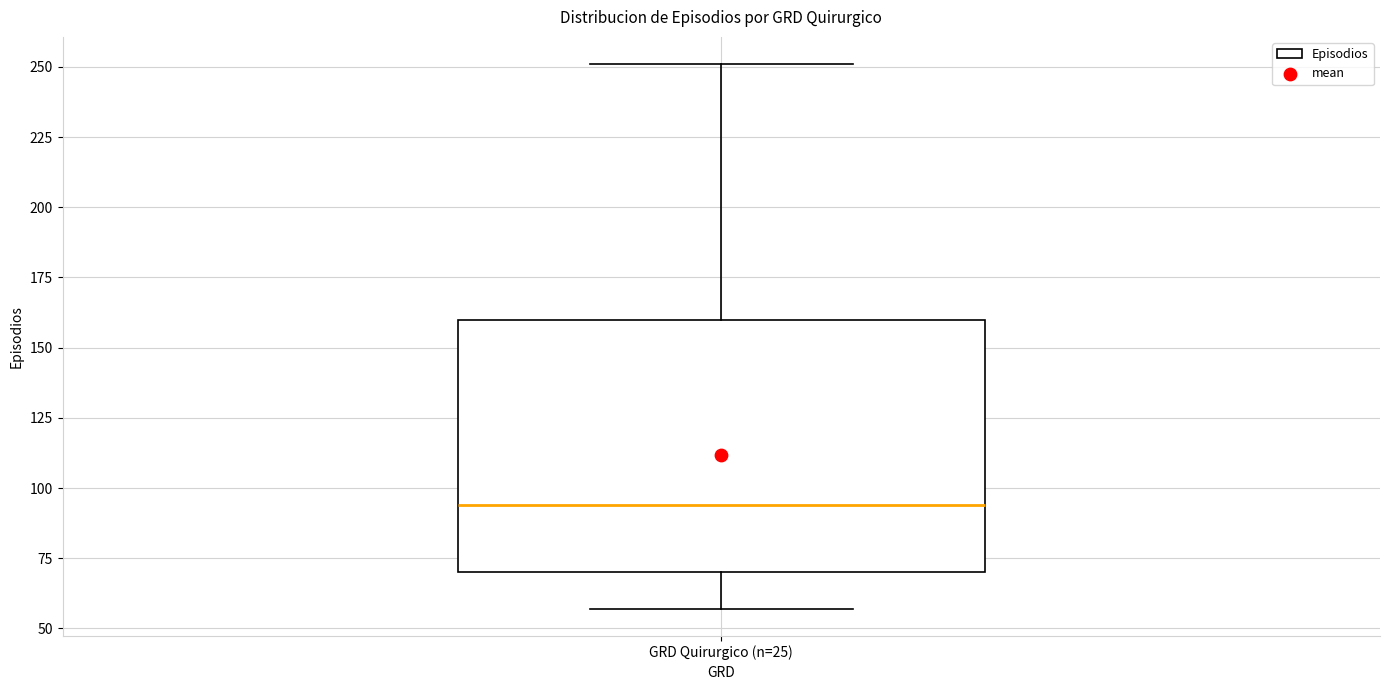

Transcribe this box plot: give where the median line is, the range the box spans, and where the two whiskers end, as read against the y-axis. The values are not printed on the chart, so give them approximately, as read against the axis.

median 95, box 70 to 160, whiskers 55 to 250